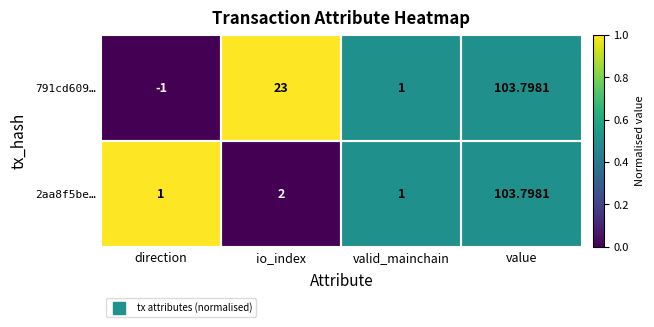

How many values in the 791cd609… series are below 23?

2